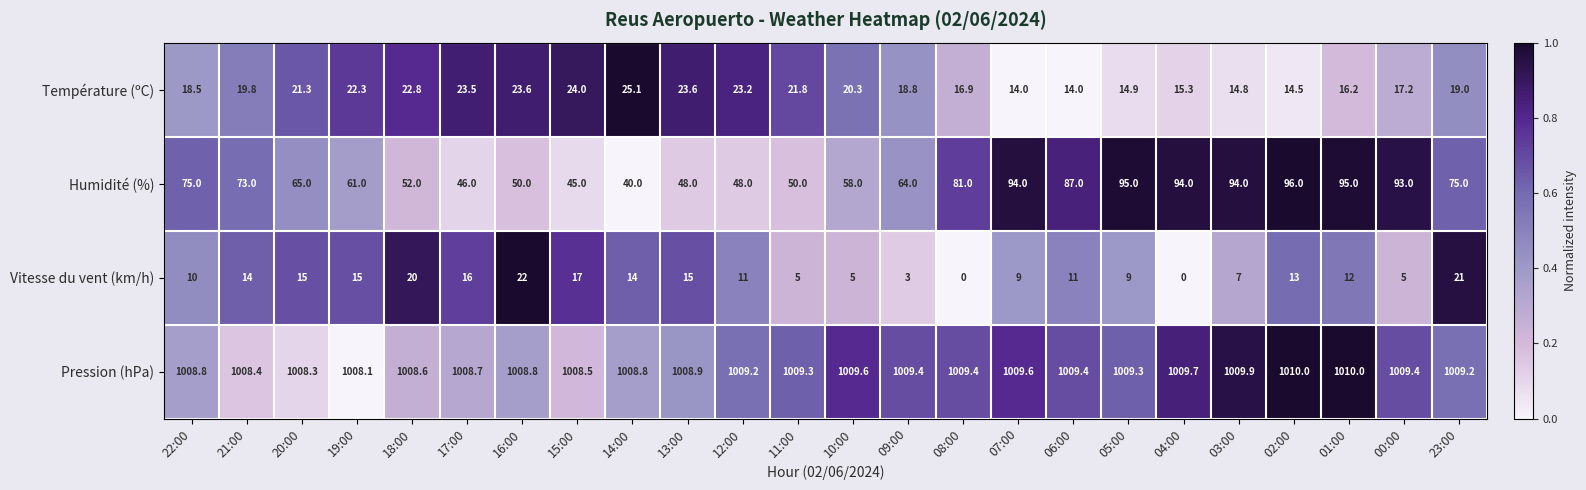

What is the total value across all series at 11:00?

1086.1